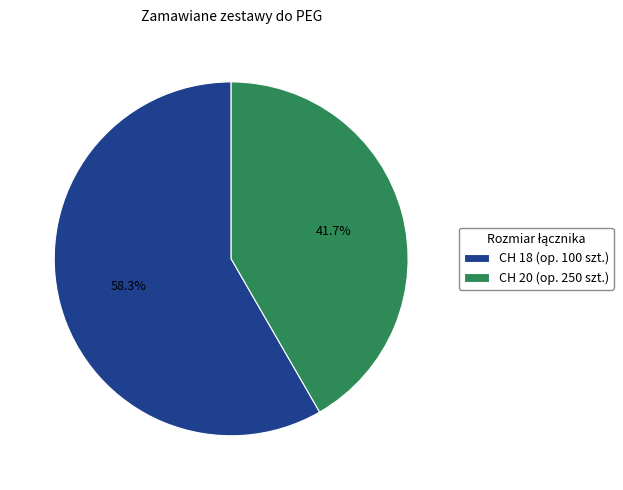

To the nearest percent, what is the average slice percentage?

50%